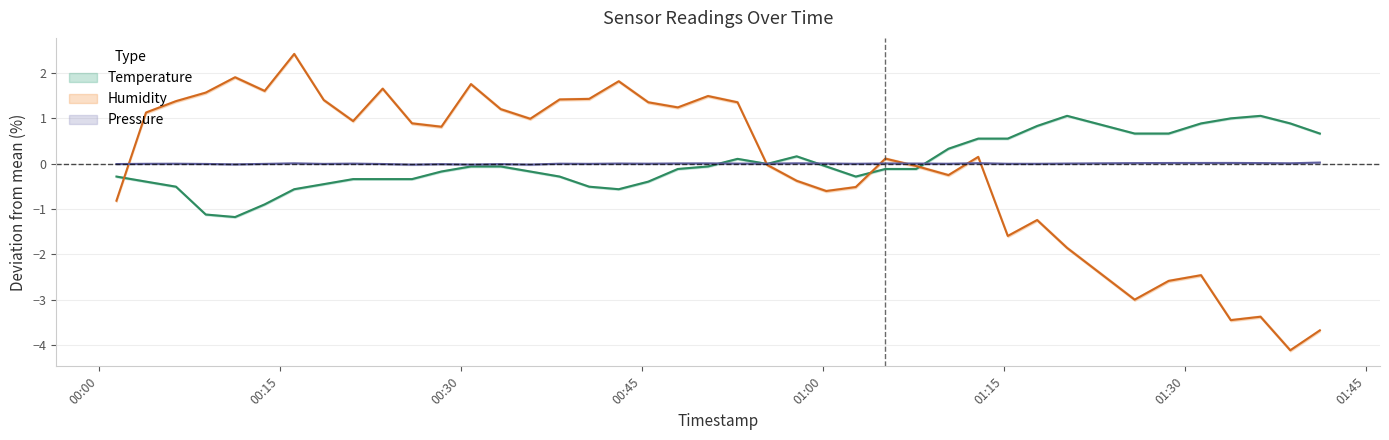

How many intersections are there between pressure and temperature?

5